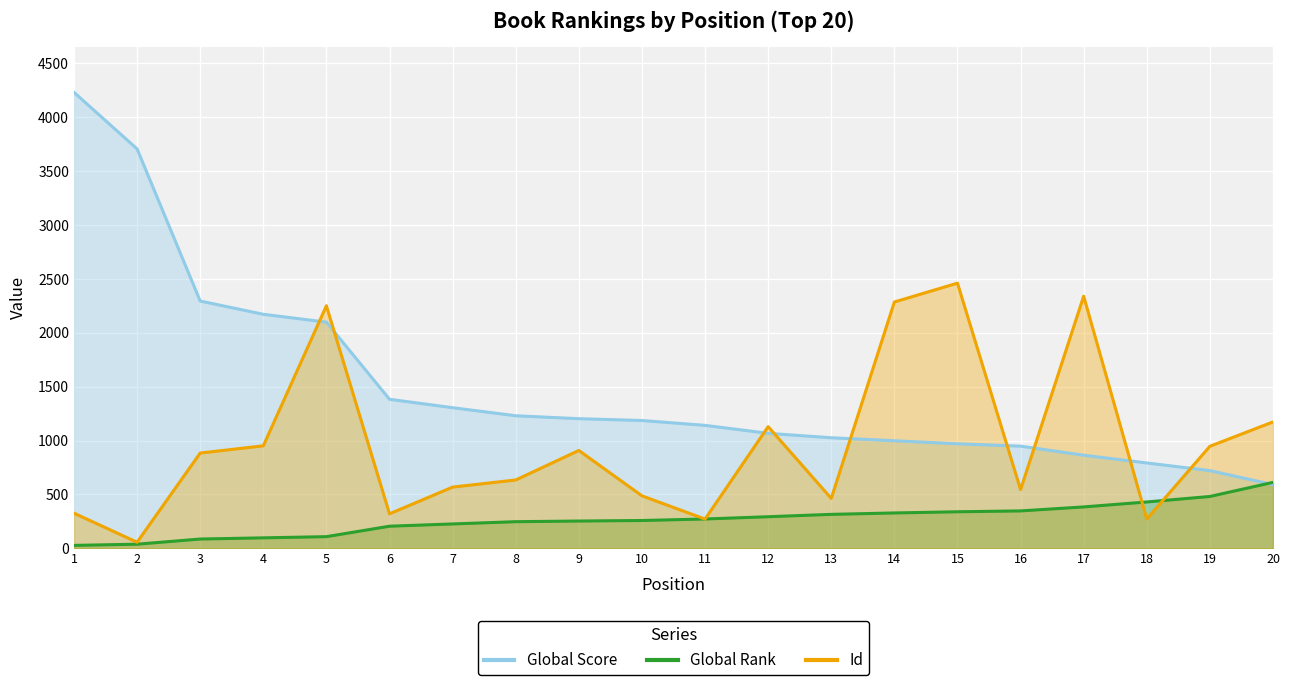

Which category has the highest value across all series?

1